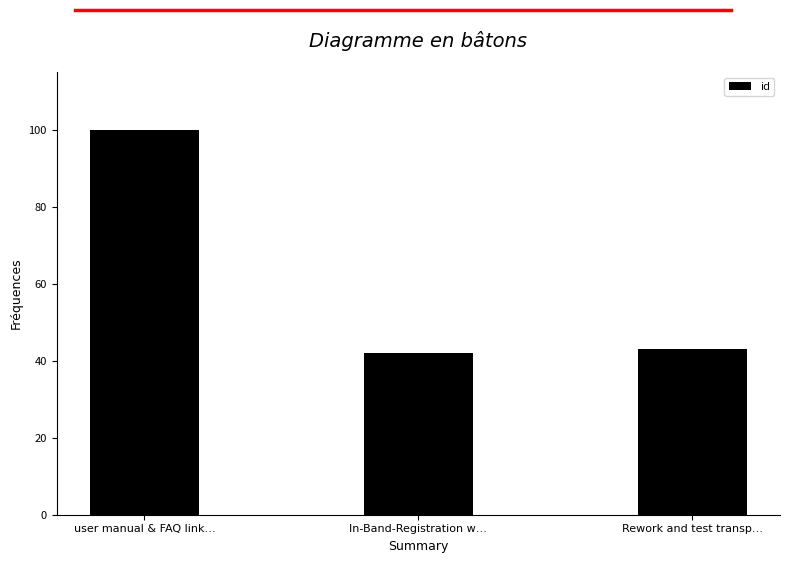

How many values are below 43?

1